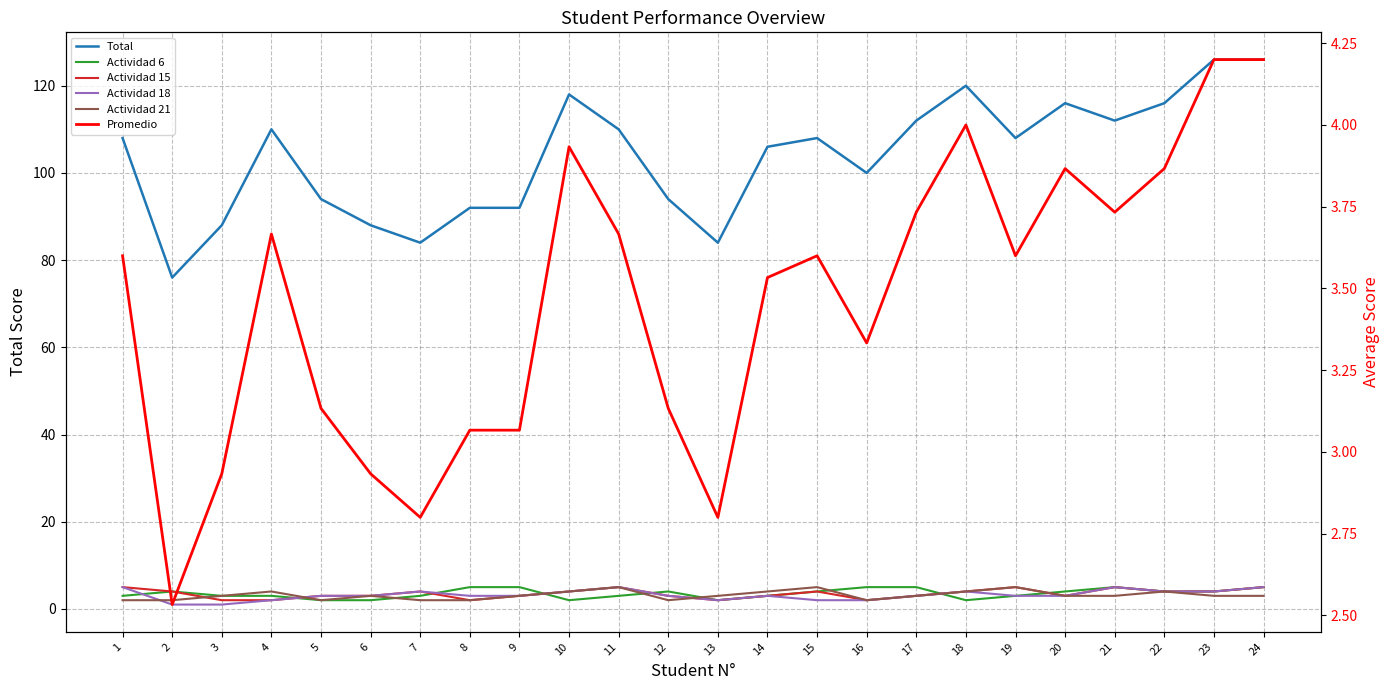

Which has a higher value, 16 or 5?

16